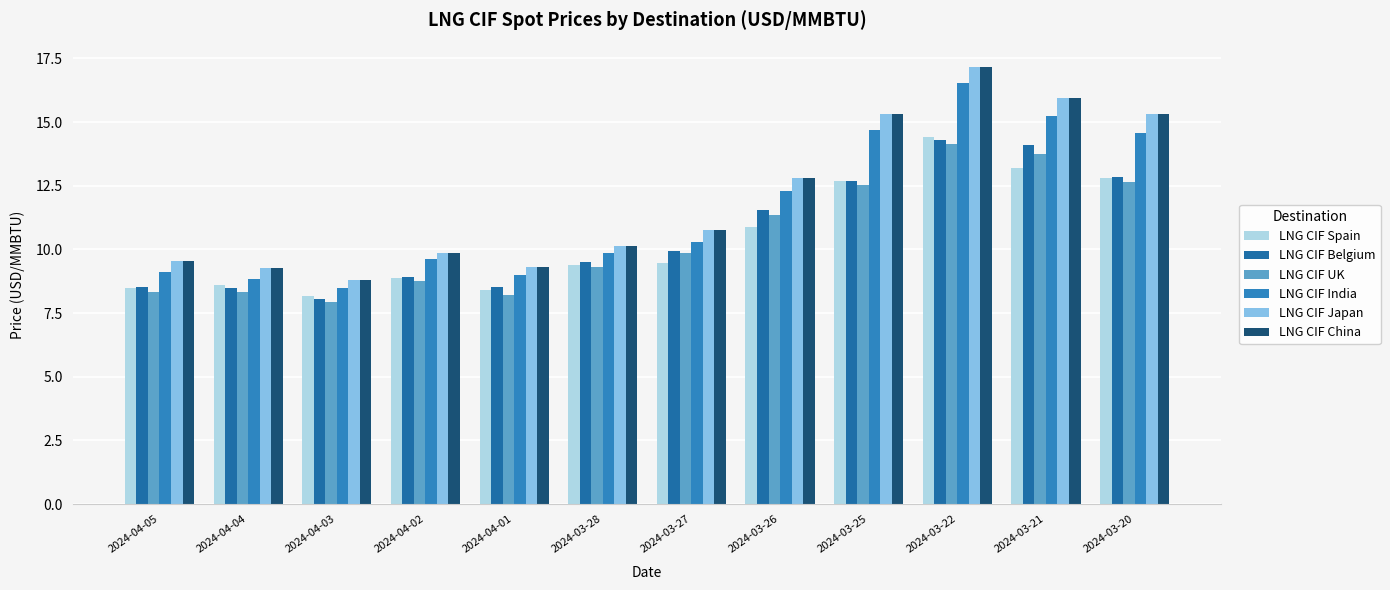

What is the total value across all series at 2024-04-02?

55.9